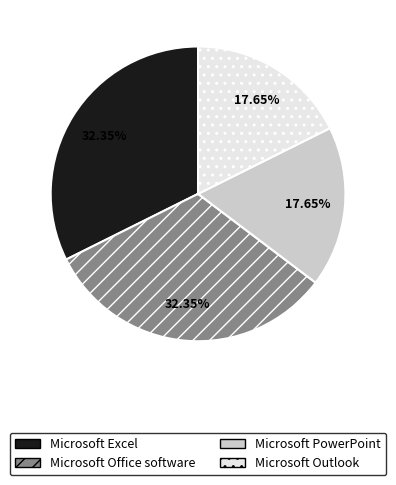

How many slices are in this pie chart?

4